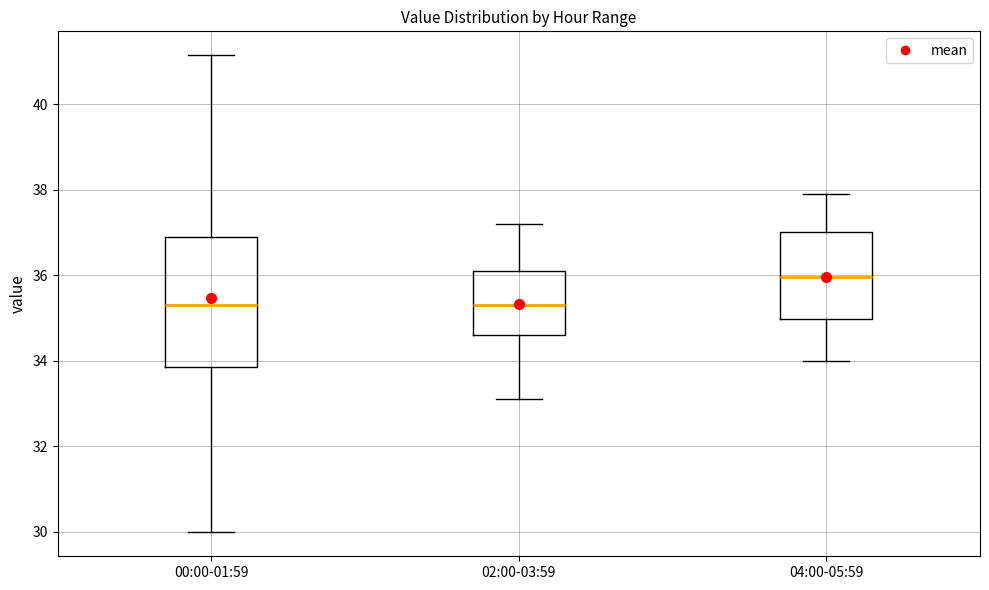

Where is the lower edge of the box for 00:00-01:59 on the y-axis? The values are not printed on the chart, so give them approximately, as read against the axis.

33.8